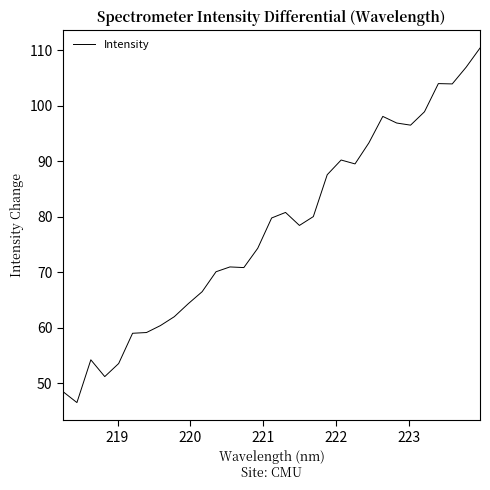

What is the difference between the maximum and minimum values?

63.9